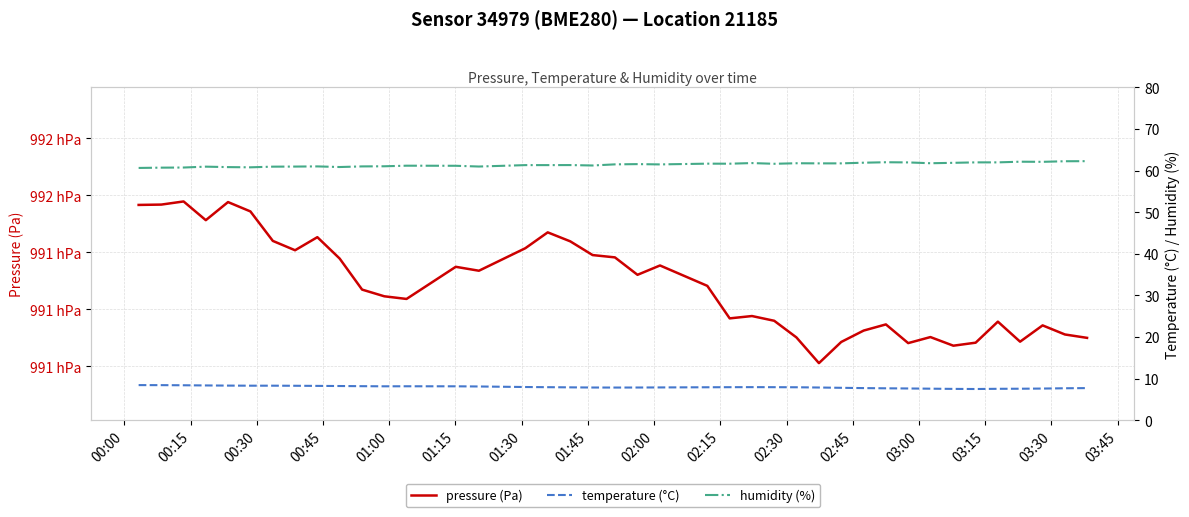

What is the difference between the maximum and minimum values in the pressure series?

56.8